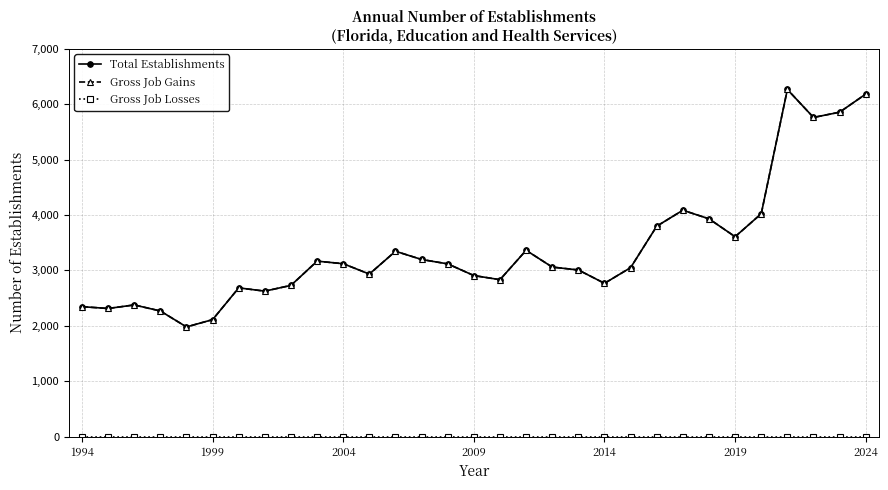

Which series has the largest total across all categories?

Total Establishments